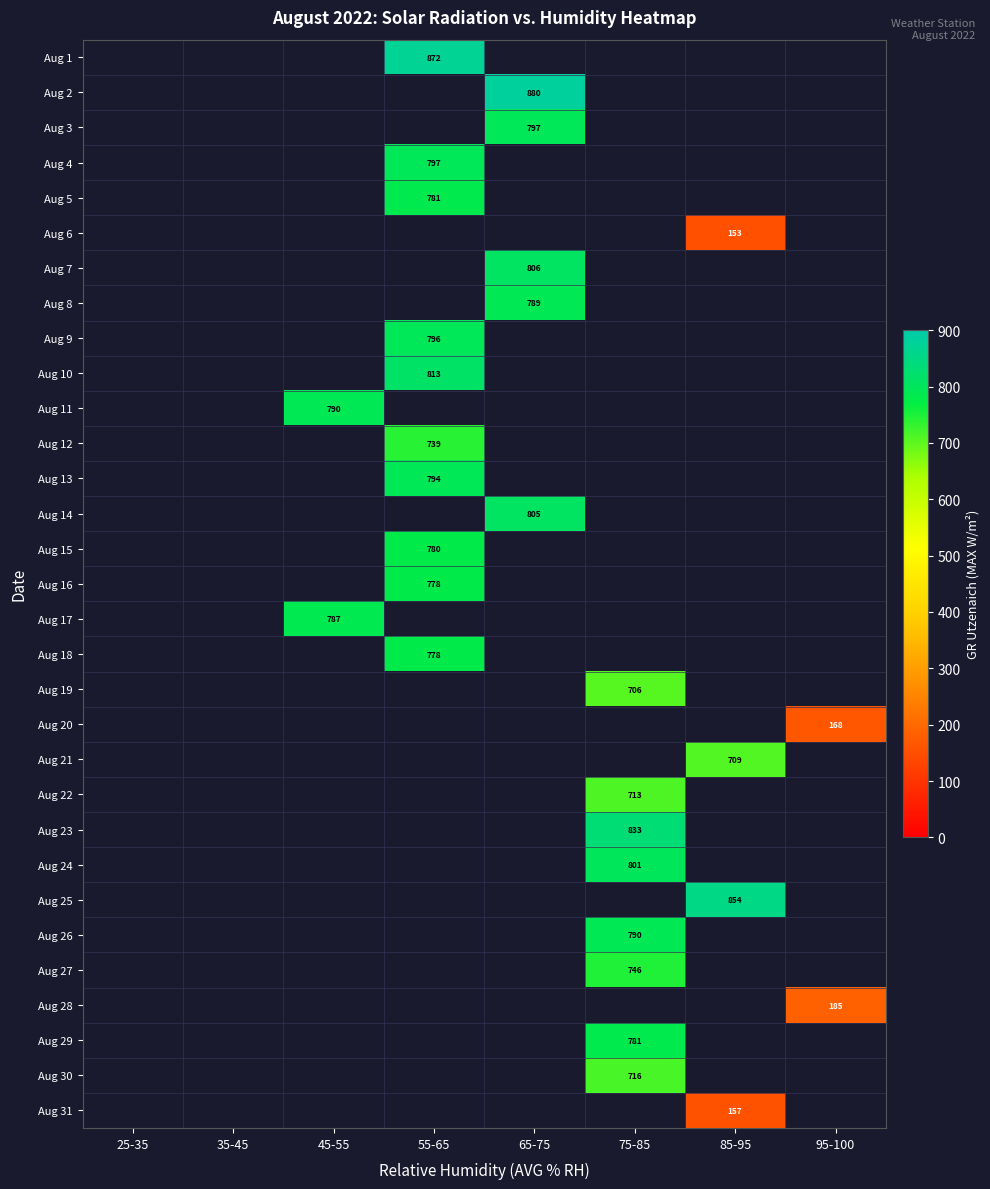

Is it true that Aug 5 equals 781.0 at 55-65?

True